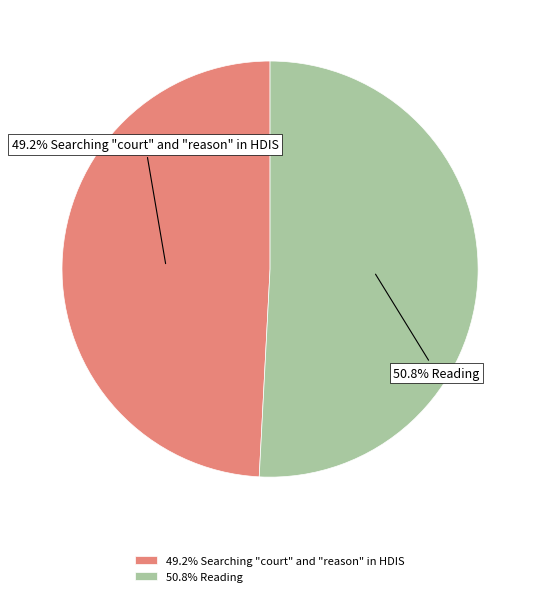

Which category has the biggest portion of the pie?

50.8% Reading